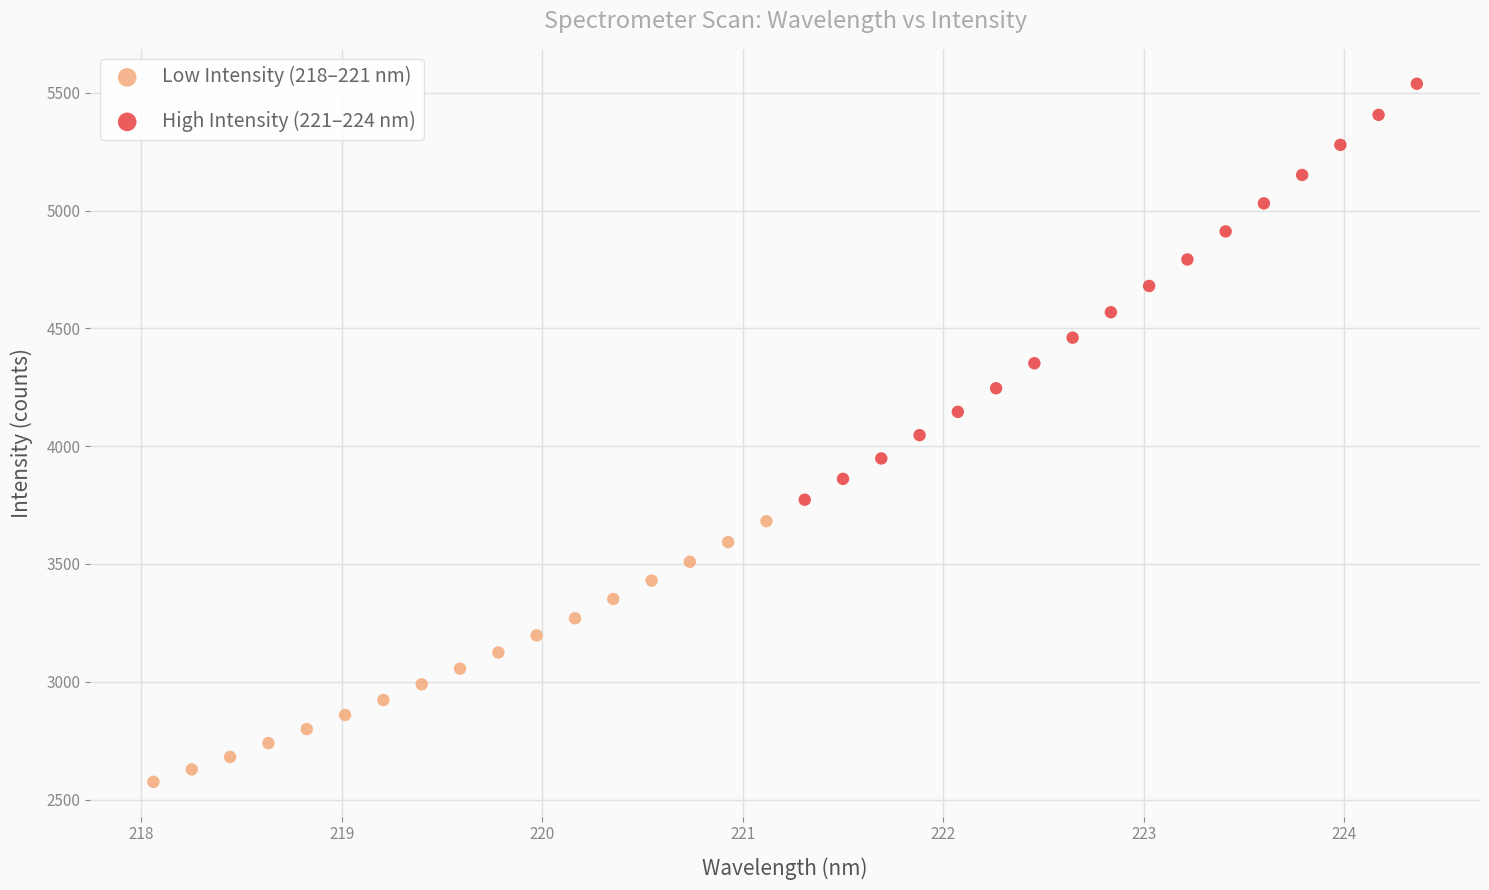

Which series reaches the minimum Y coordinate?

Low Intensity (218–221 nm)